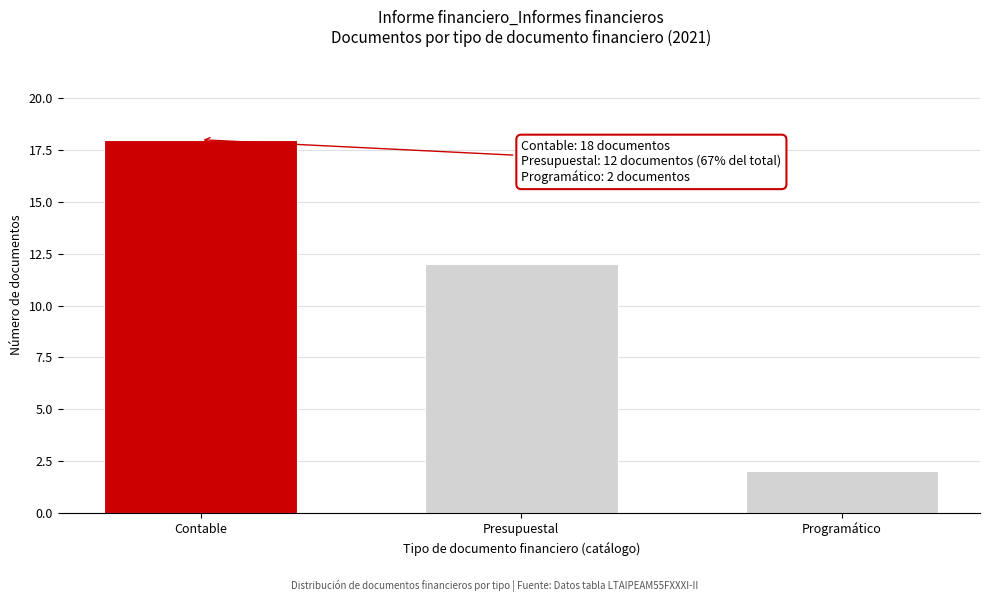

Reading left to right, what are all the values shown in this chart?

18	12	2